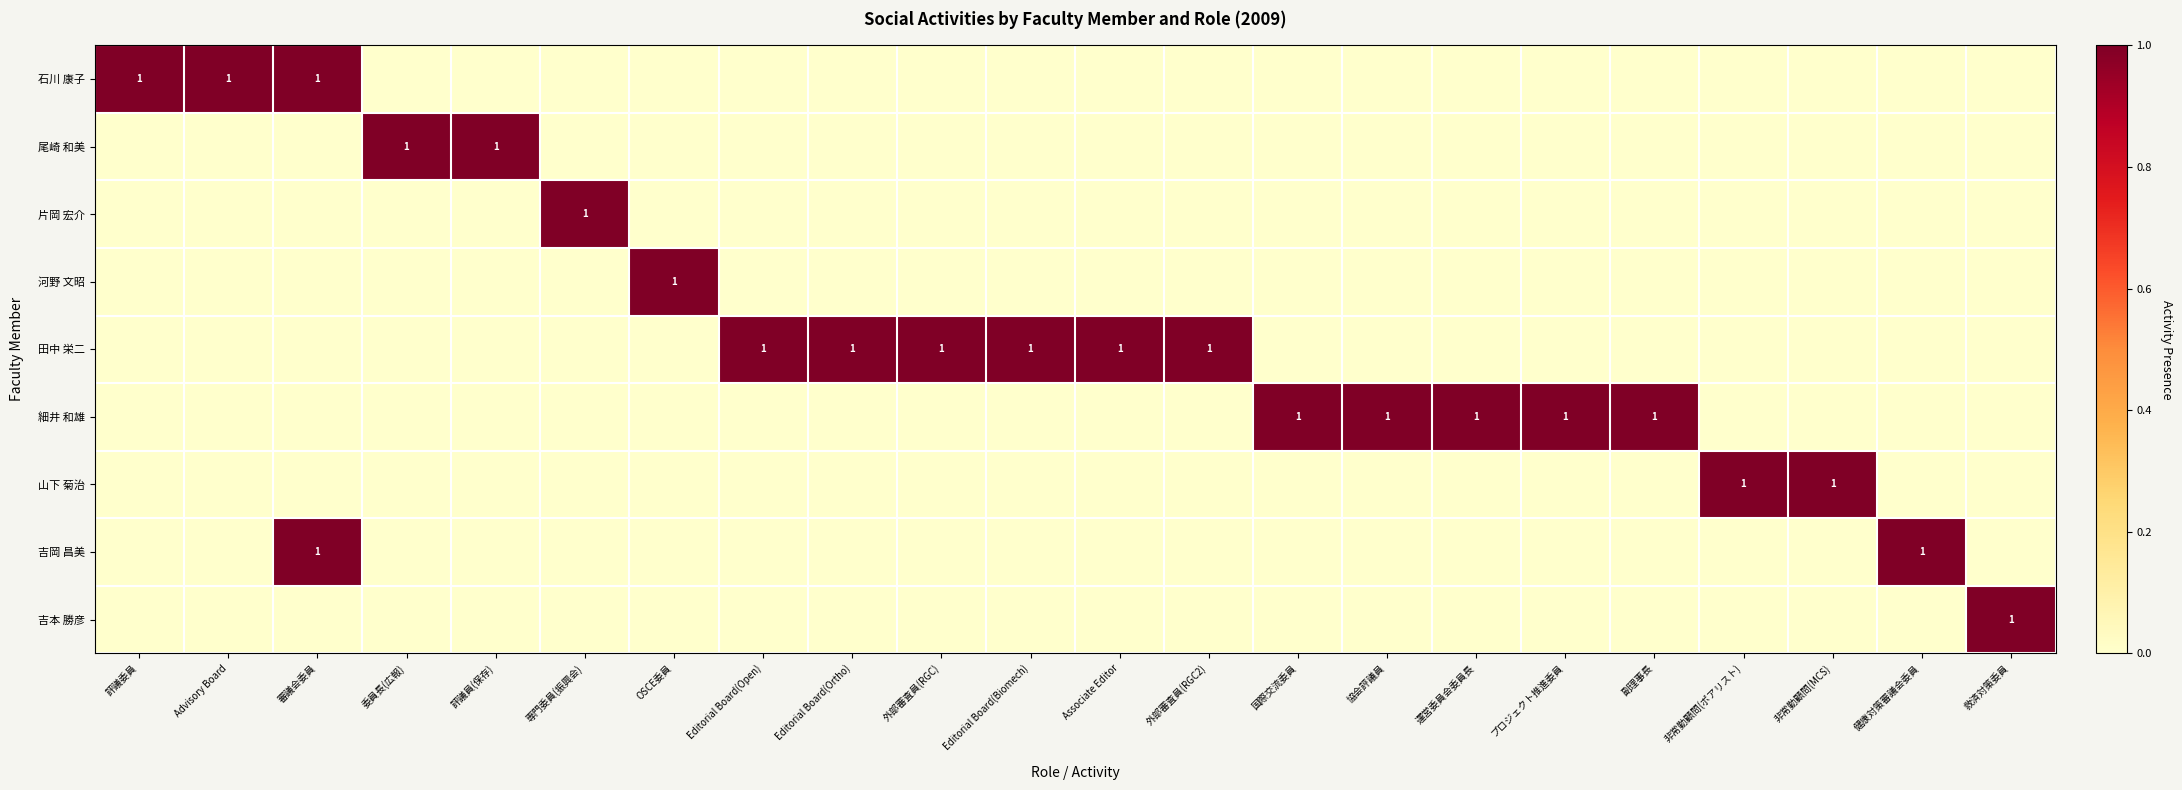

What is the difference between the maximum and second lowest values in the 田中 栄二 series?

1